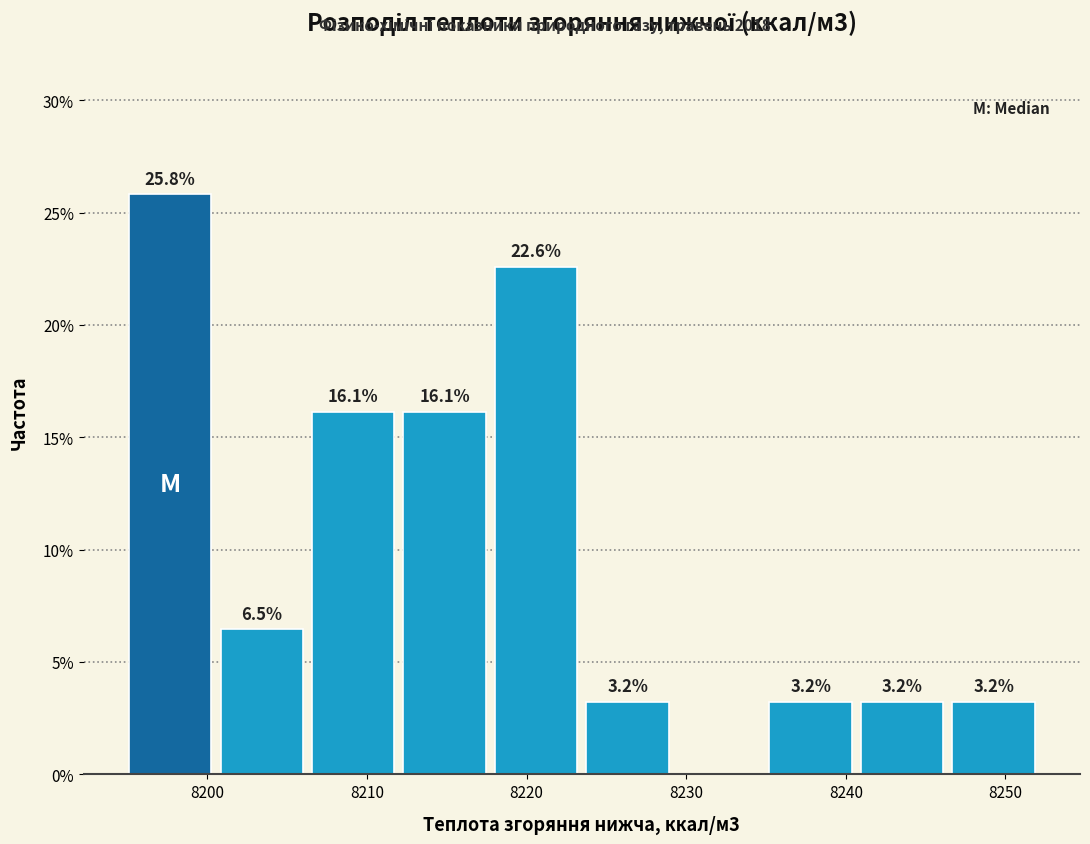

Which range on the x-axis has the tallest bar?

8195 to 8201